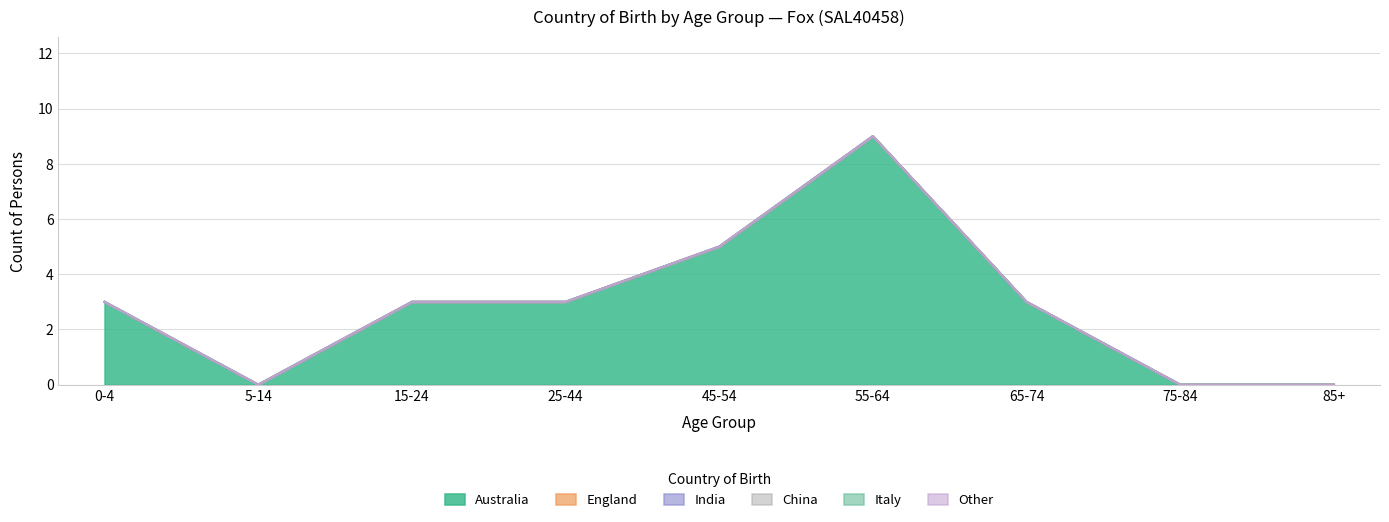

Reading right to left, extract all data points from this chart.

Australia: 0	0	3	9	5	3	3	0	3
England: 0	0	0	0	0	0	0	0	0
India: 0	0	0	0	0	0	0	0	0
China: 0	0	0	0	0	0	0	0	0
Italy: 0	0	0	0	0	0	0	0	0
Other: 0	0	0	0	0	0	0	0	0